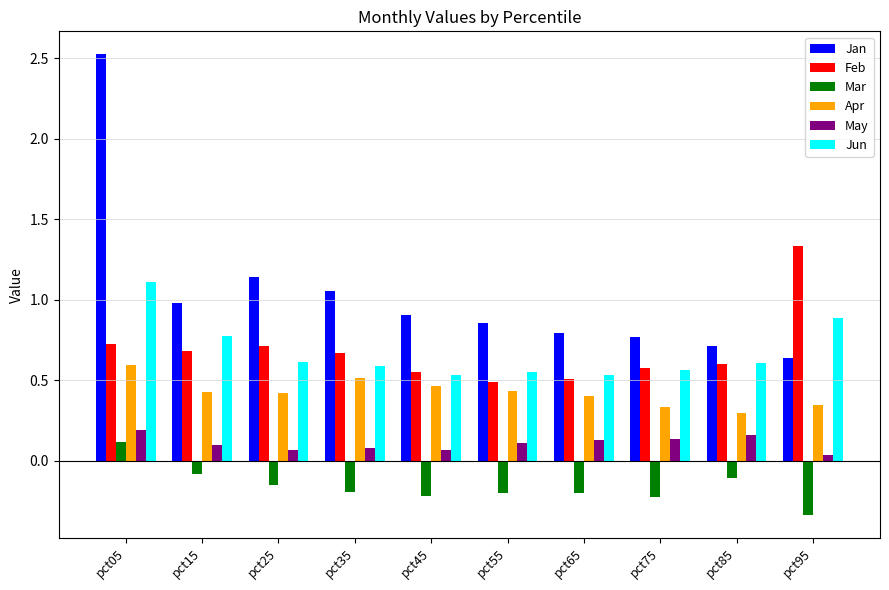

The Feb series shows 1.1 at pct35. True or false?

False